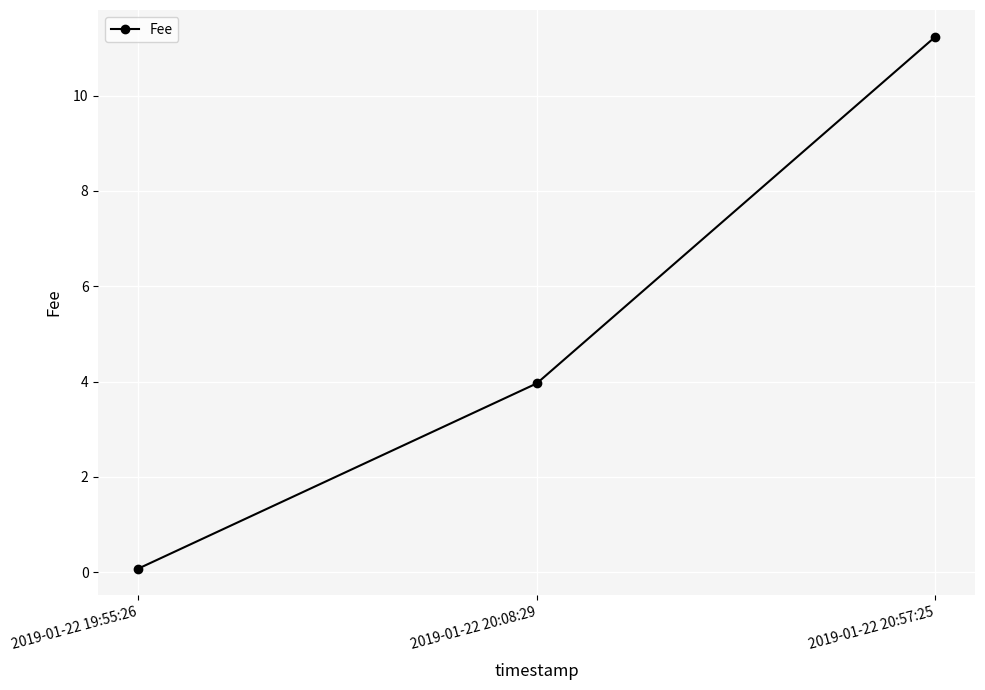

At which label is the value closest to 5?

2019-01-22 20:08:29